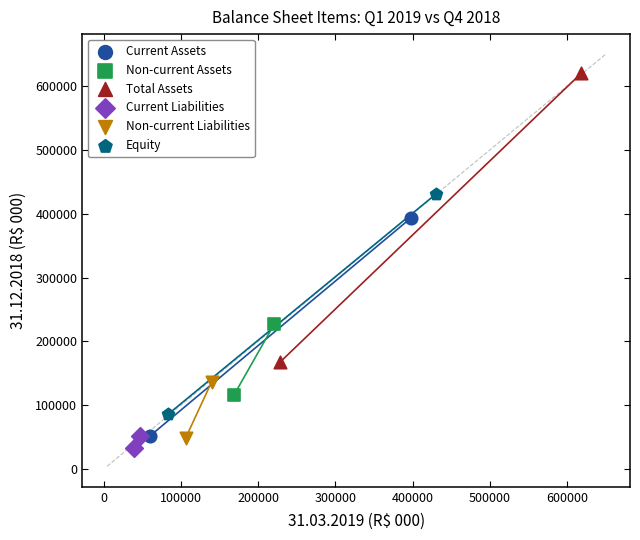

Which series contains the highest Y value?

Total Assets